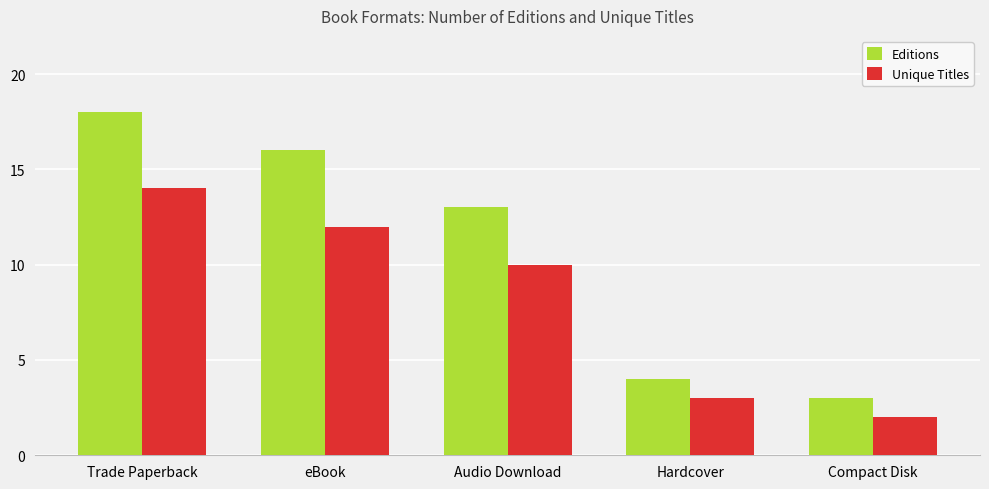

At which category does the chart reach its minimum across all series?

Compact Disk